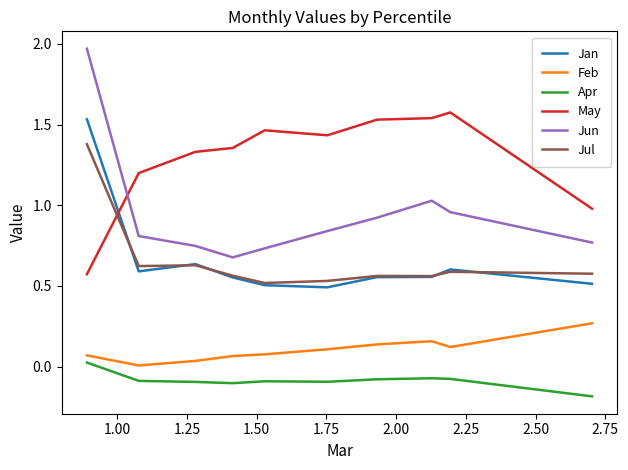

True or false: Feb and Jun cross at least once.

False